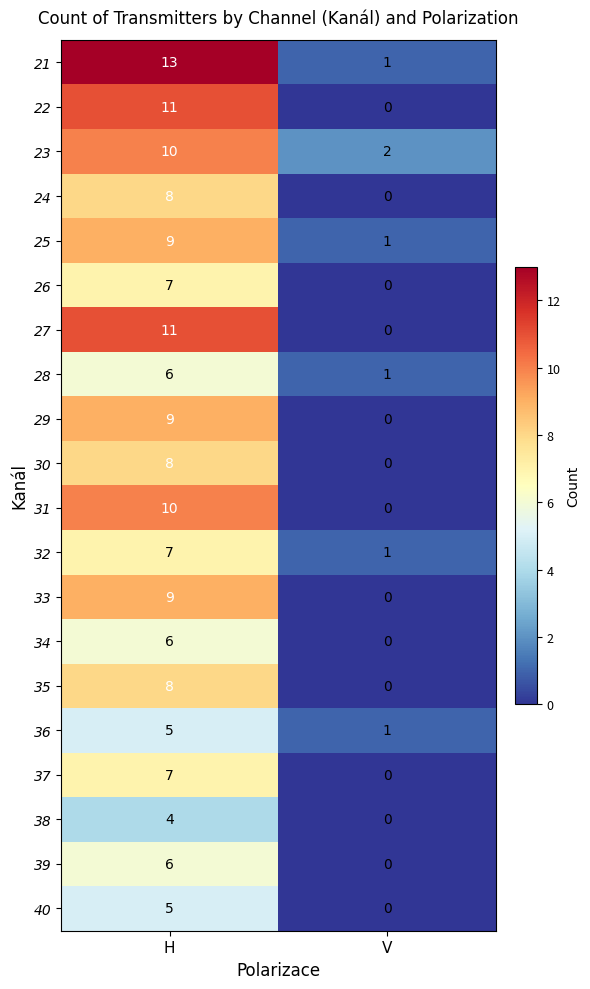

At how many categories does at least one series exceed 3?

1